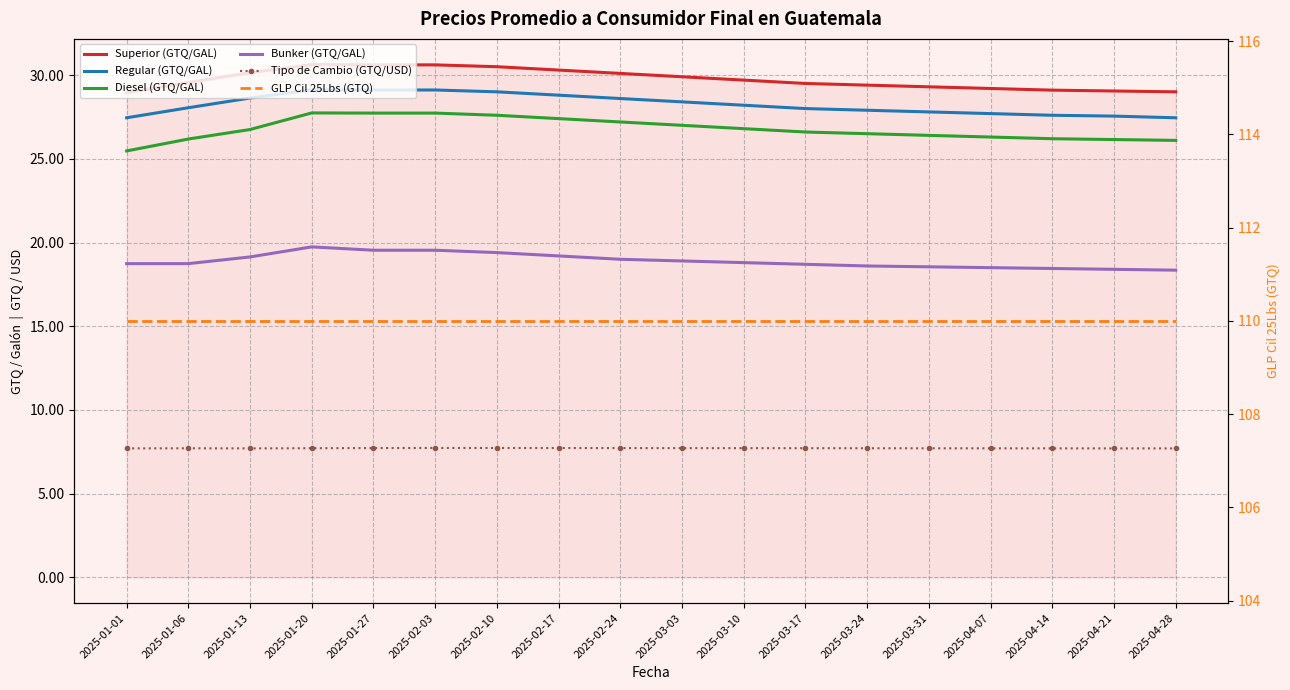

How many interior local peaks does the Superior (GTQ/GAL) series have?

1